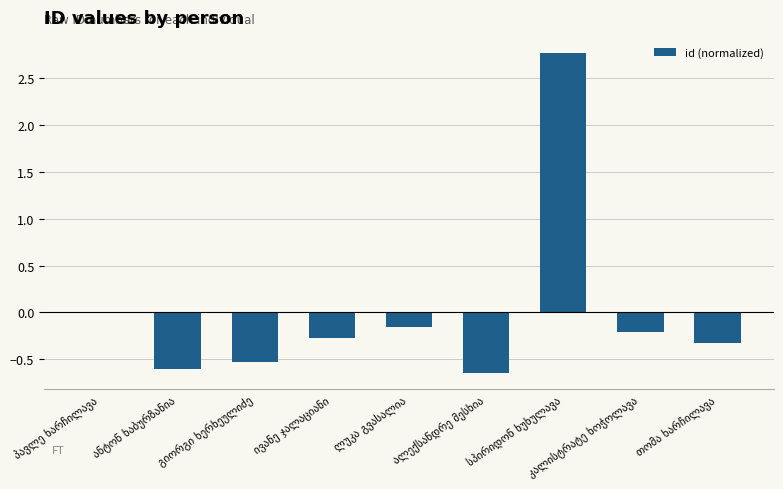

How many series are shown in this chart?

1